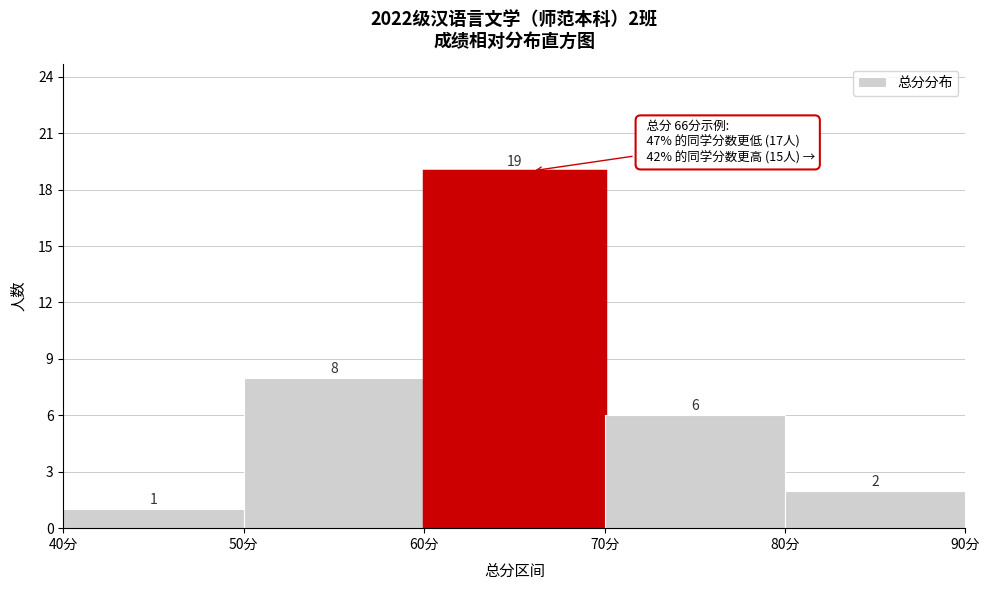

Over which range of the x-axis is the bar tallest?

60 to 70